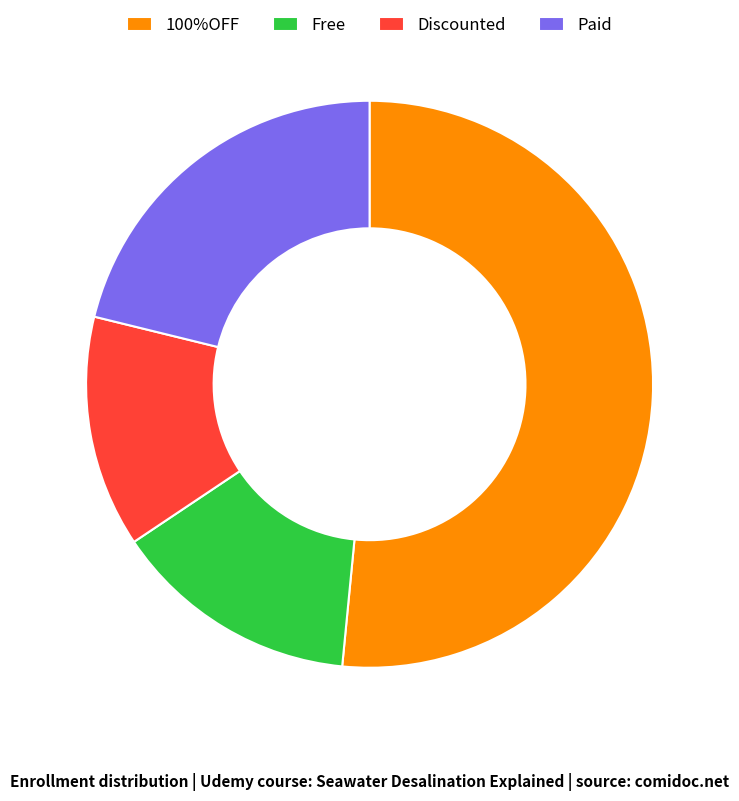

Rank the categories by value from lowest to highest.

Discounted, Free, Paid, 100%OFF